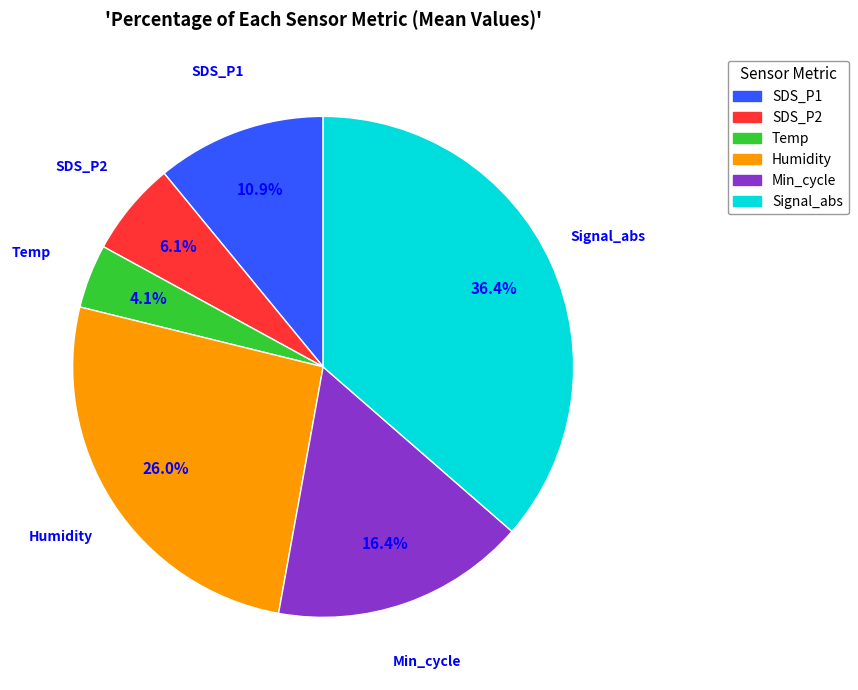

Is there any slice that represents more than half of the pie?

No